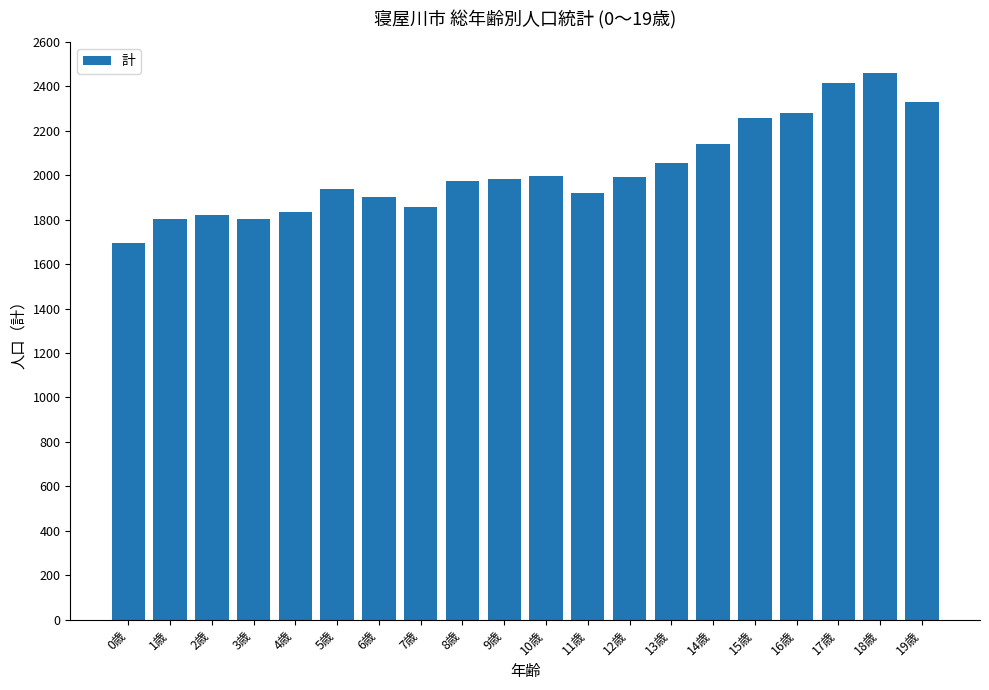

How many values are below 1982?

10